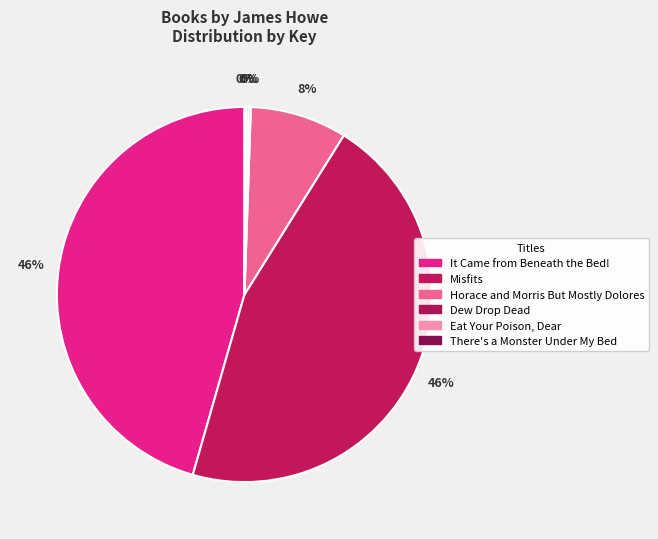

Is it true that Dew Drop Dead is 13% of the pie?

False